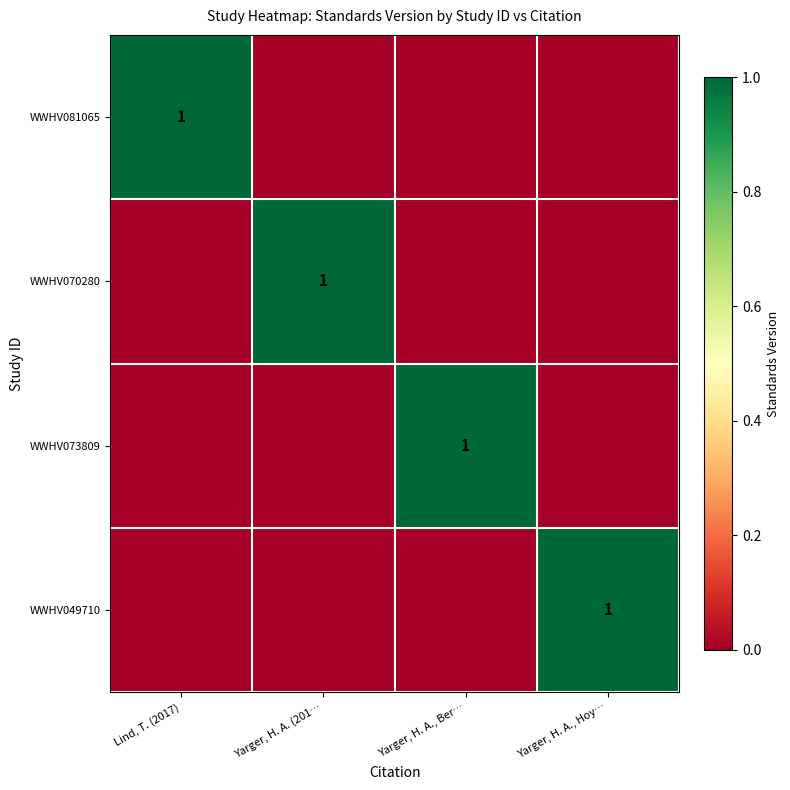

True or false: WWHV070280 has a value of 1 at Yarger, H. A. (201….

True